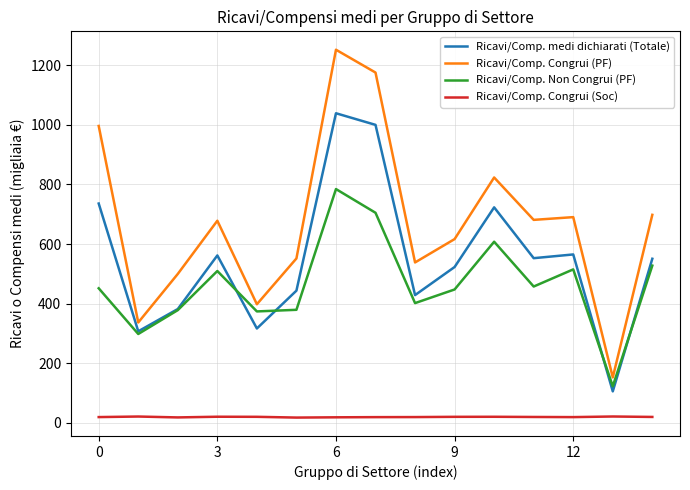

Which series has the largest range (max minus min)?

Ricavi/Comp. Congrui (PF)